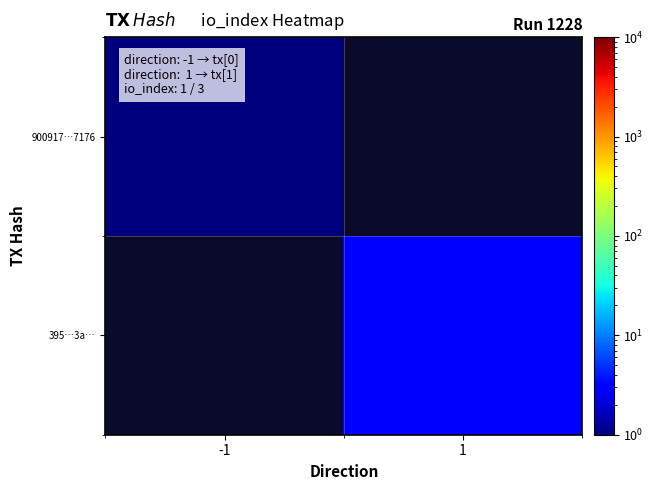

The value of 900917…7176 at -1 is 1.6. True or false?

False